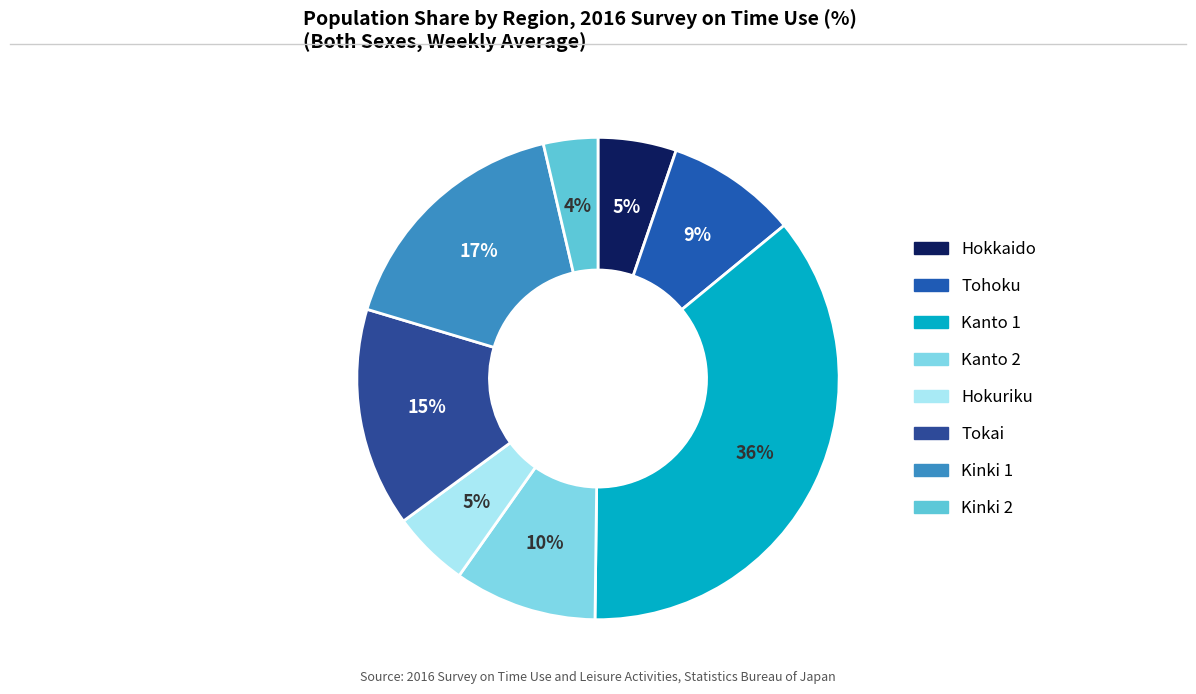

How many slices are in this pie chart?

8